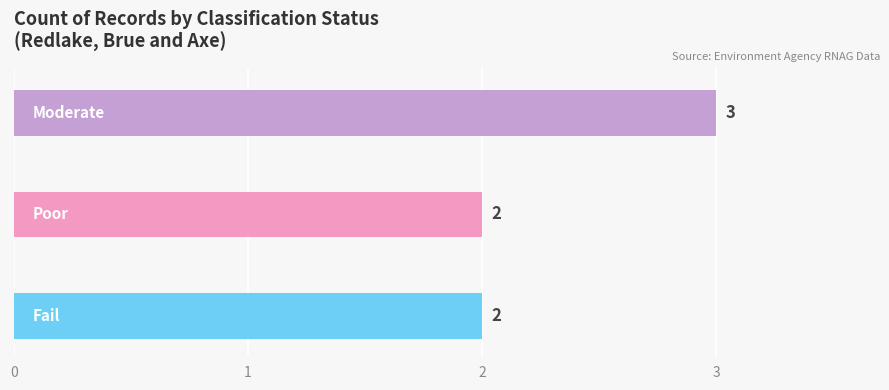

How many values are between 2 and 3?

3